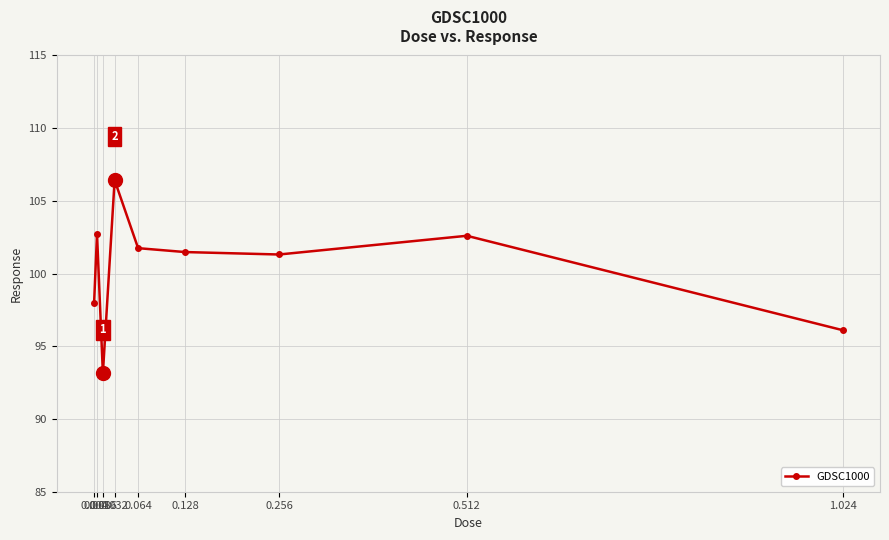

What is the value of the 6th point from the left?

101.5